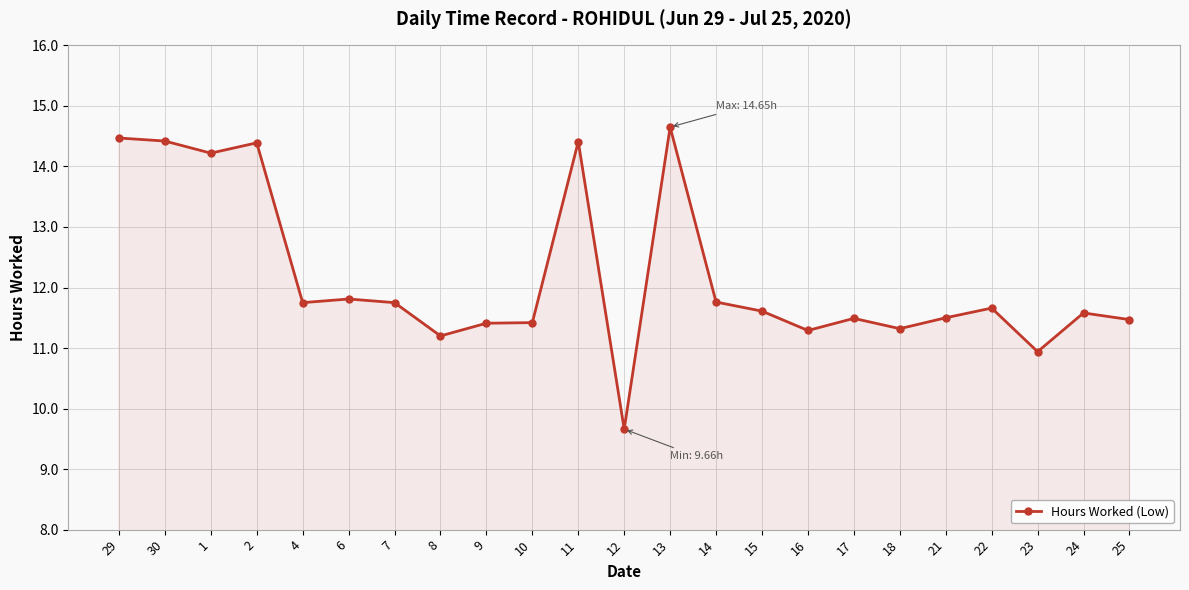

True or false: the data has more than 0 interior local peaks.

True